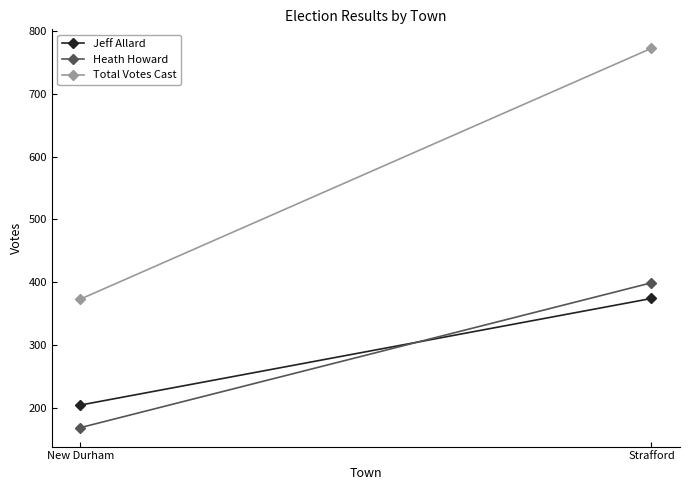

Is this an area chart (filled region under the line)?

No